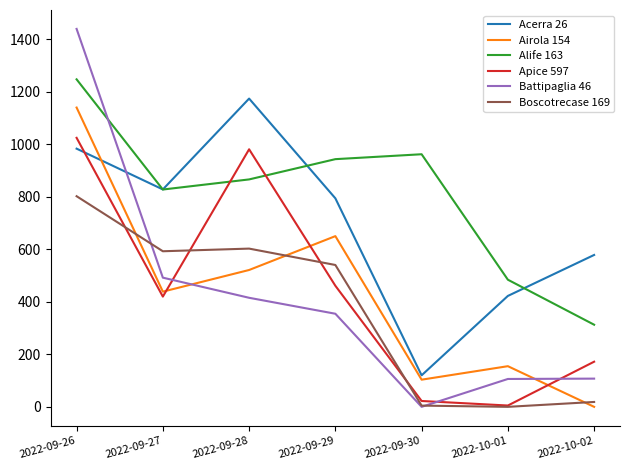

At how many categories does at least one series exceed 357?

7